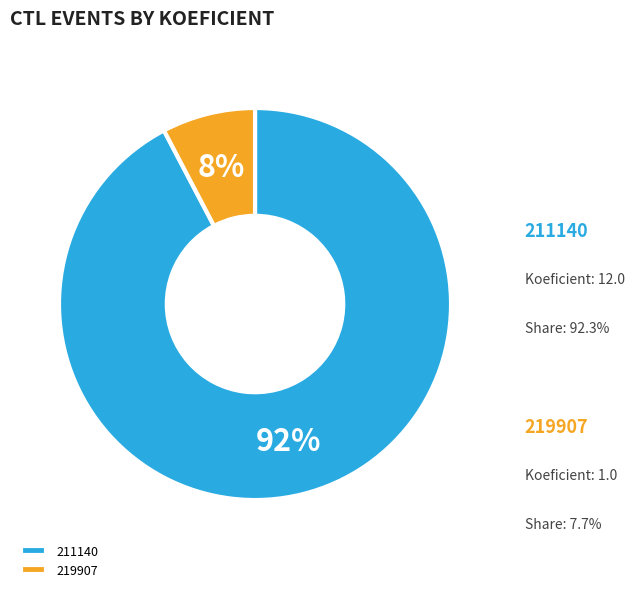

To the nearest percent, what is the combined percentage of 211140 and 219907?

100%